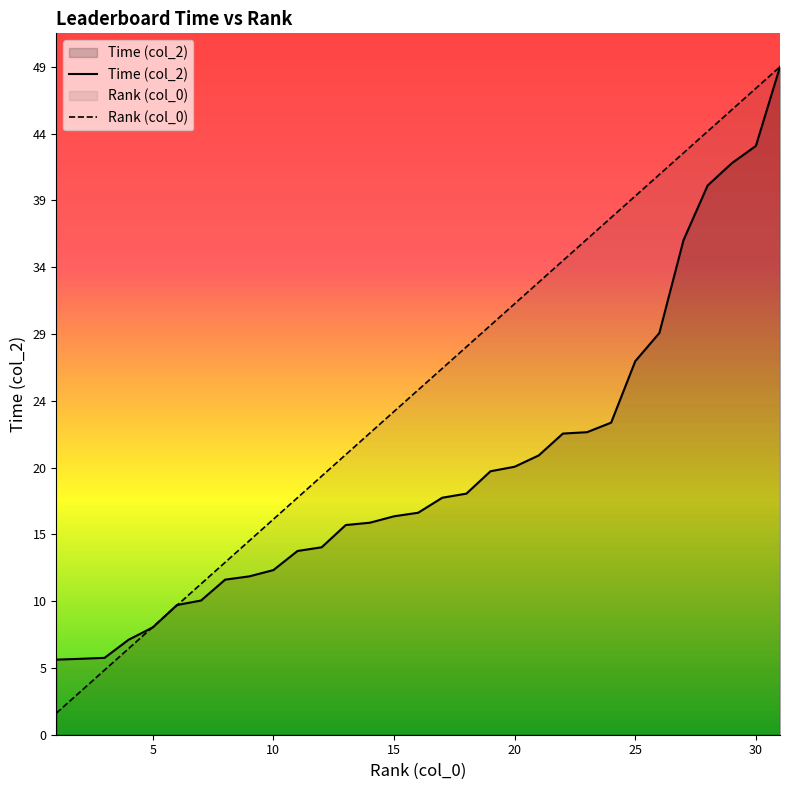

True or false: Time (col_2) has a value of 7.0 at 4.

True